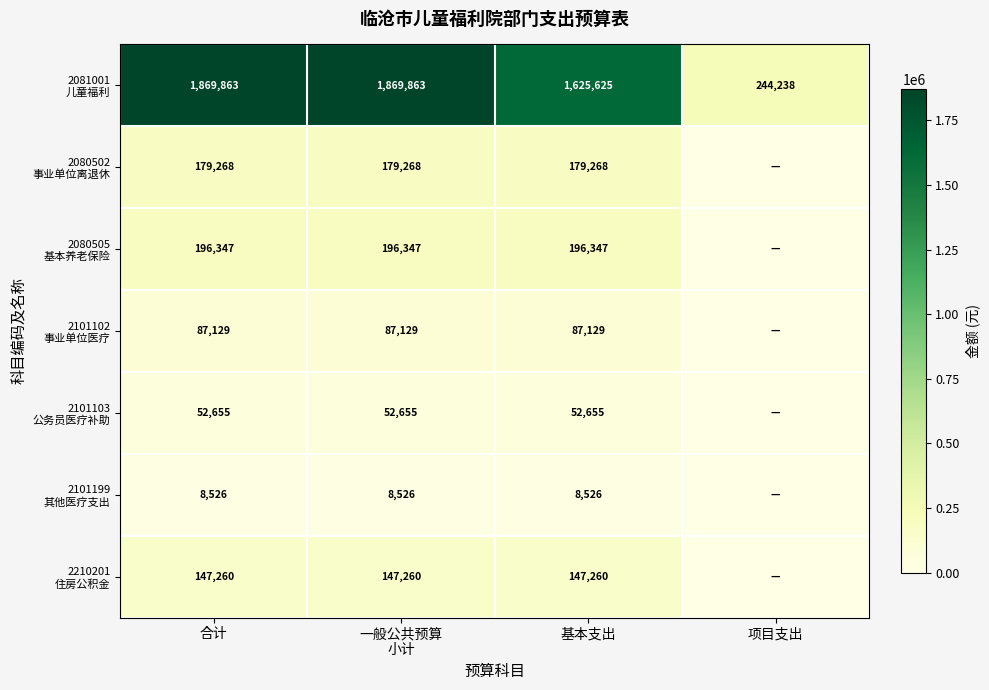

What is the total value across all series at 合计?

2541048